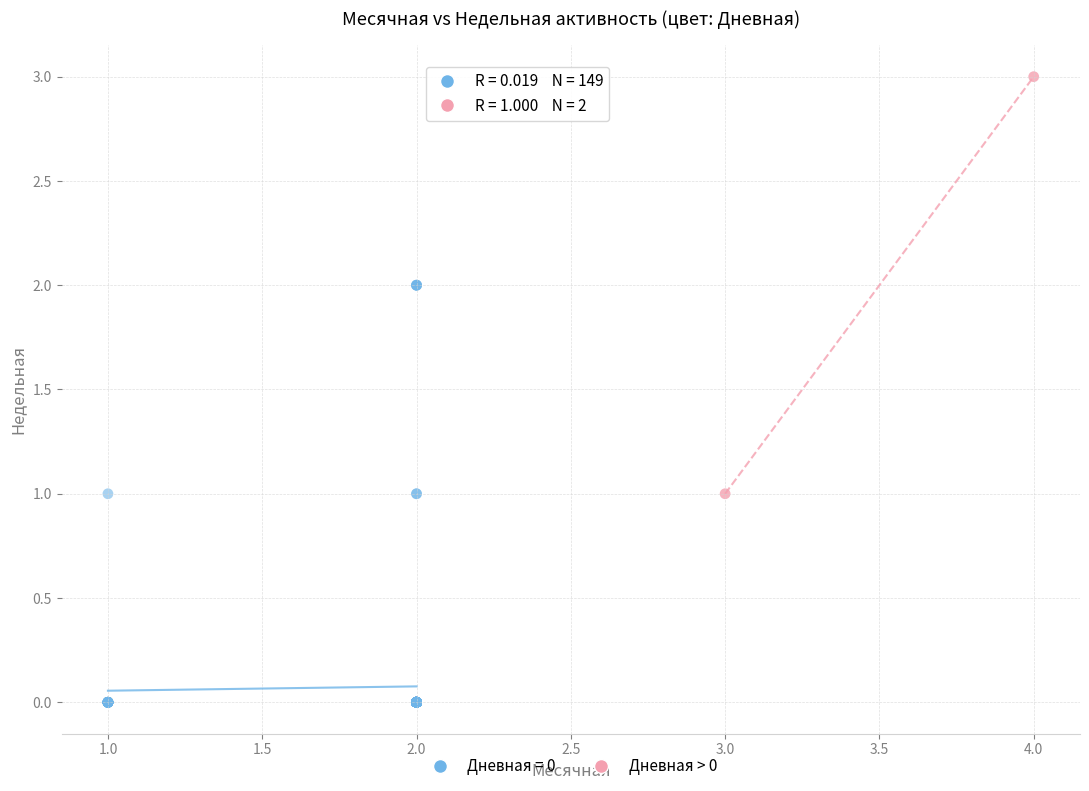

What are all the series names shown in the legend?

Дневная = 0, Дневная > 0